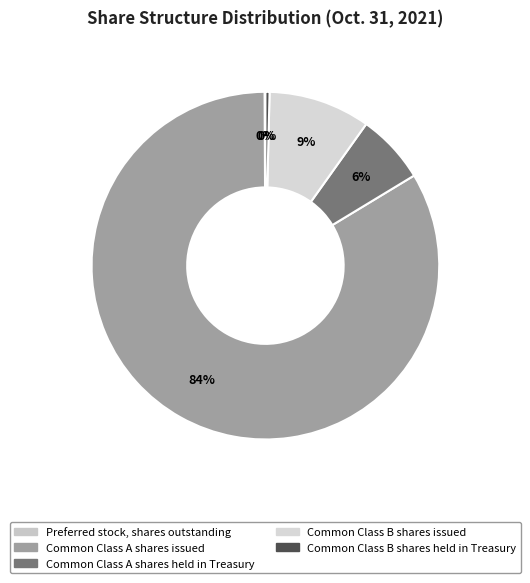

What is the change in value from Common Class B shares issued to Common Class B shares held in Treasury?

-659207